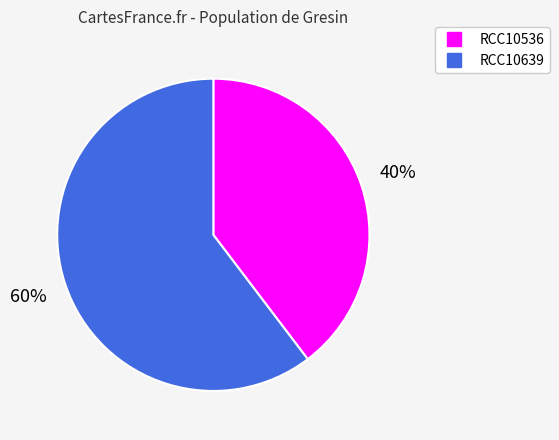

To the nearest percent, what is the average slice percentage?

50%